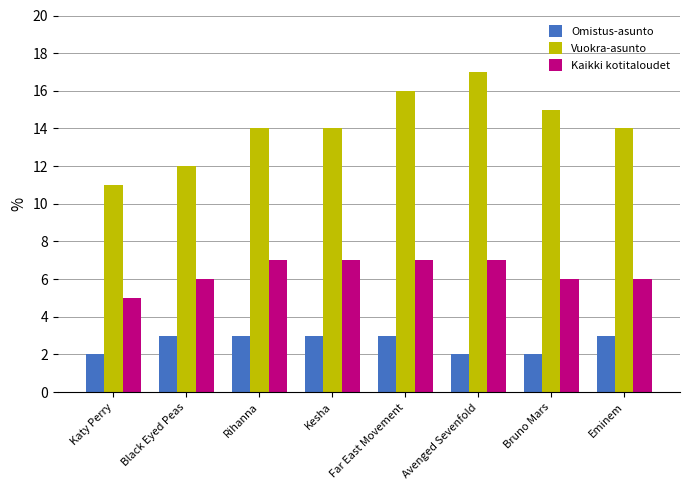

What is the difference between the Vuokra-asunto values at Far East Movement and Eminem?

2